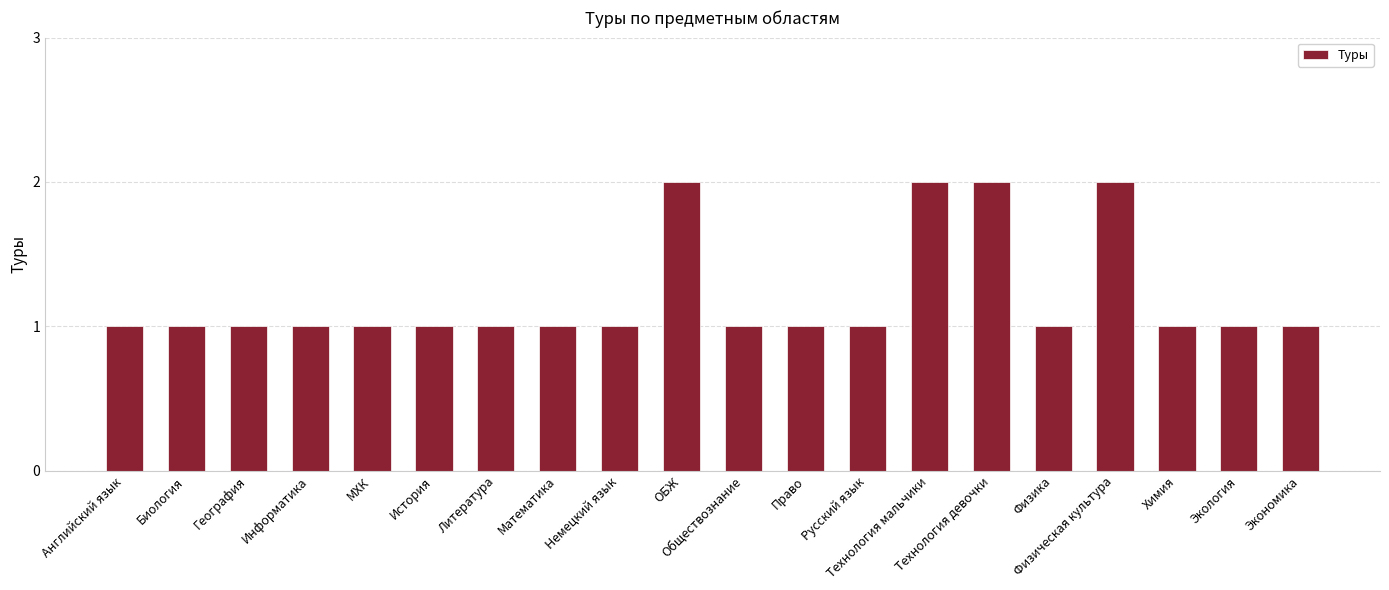

Reading left to right, list all the values displayed in this chart.

Английский язык=1	Биология=1	География=1	Информатика=1	МХК=1	История=1	Литература=1	Математика=1	Немецкий язык=1	ОБЖ=2	Обществознание=1	Право=1	Русский язык=1	Технология мальчики=2	Технология девочки=2	Физика=1	Физическая культура=2	Химия=1	Экология=1	Экономика=1